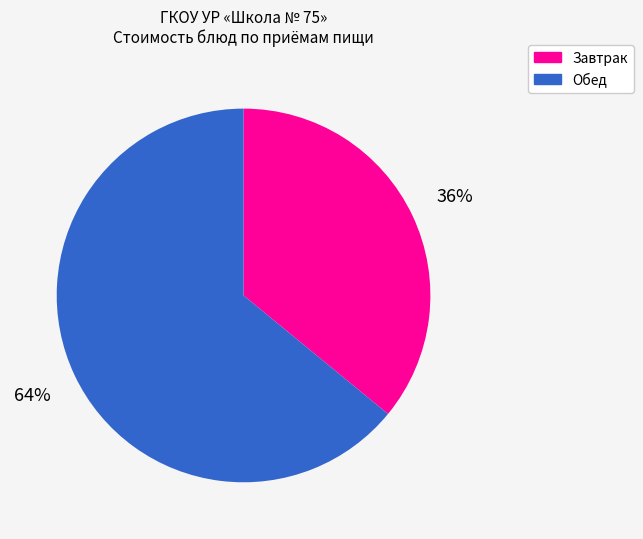

Count the number of slices in the pie.

2